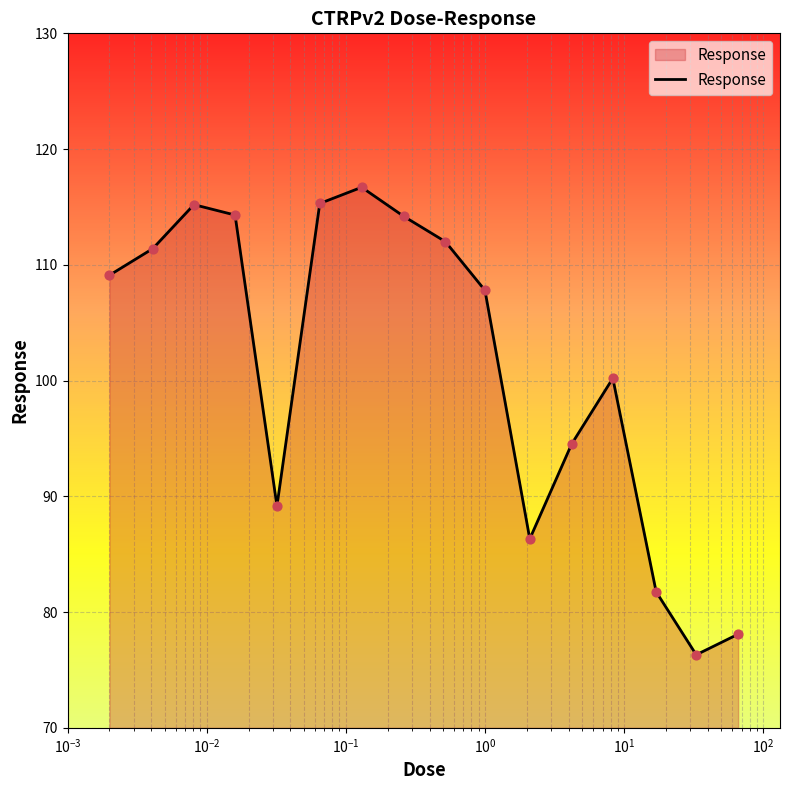

What is the greatest value displayed?

116.7